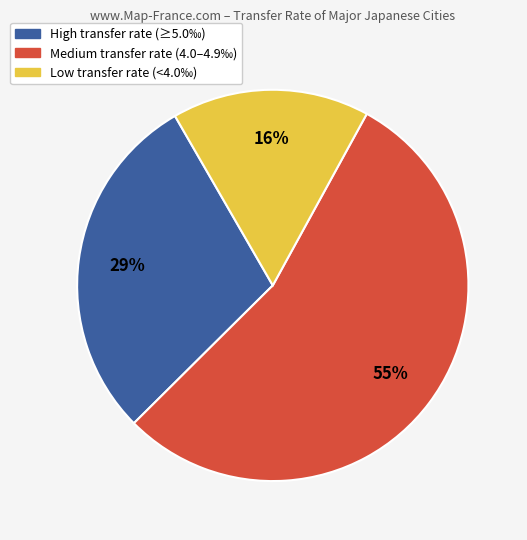

Is there any slice that represents more than half of the pie?

Yes